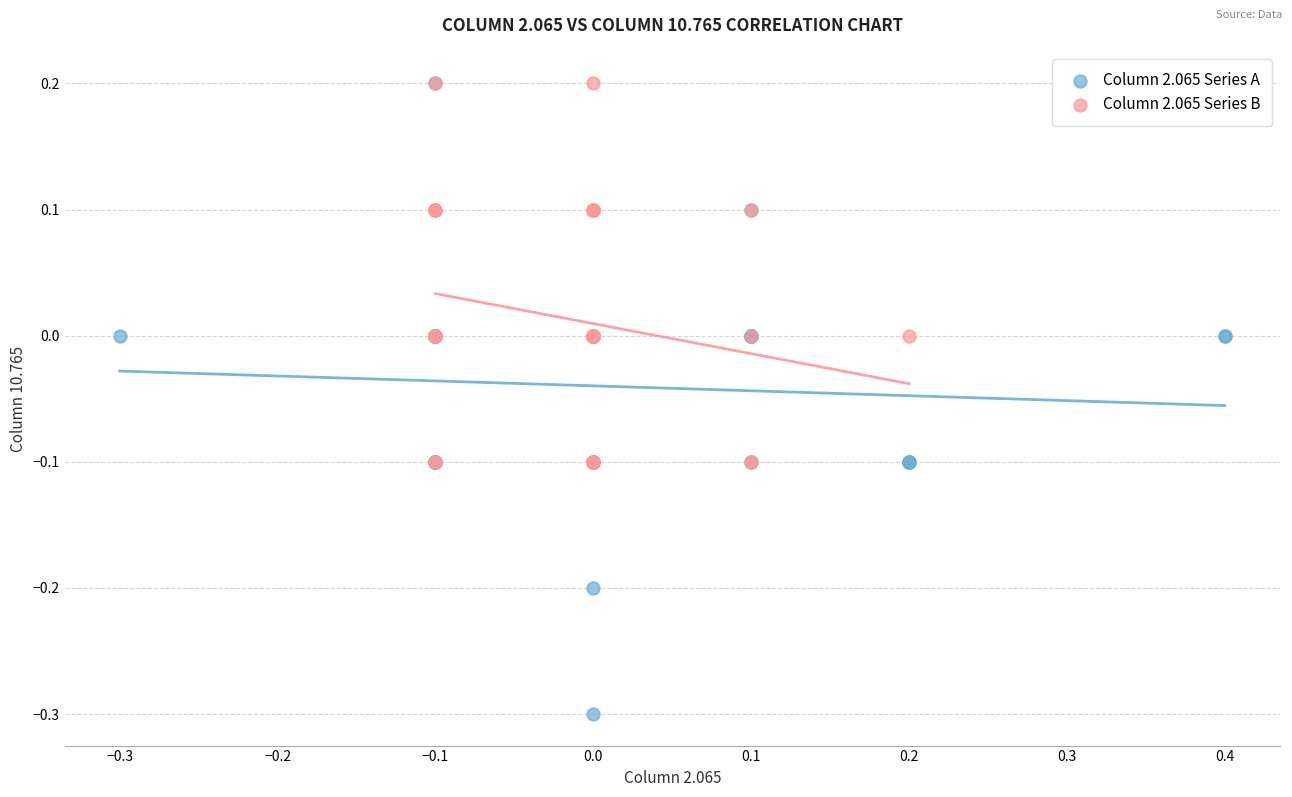

Which series has the largest Y range (max minus min)?

Column 2.065 Series A